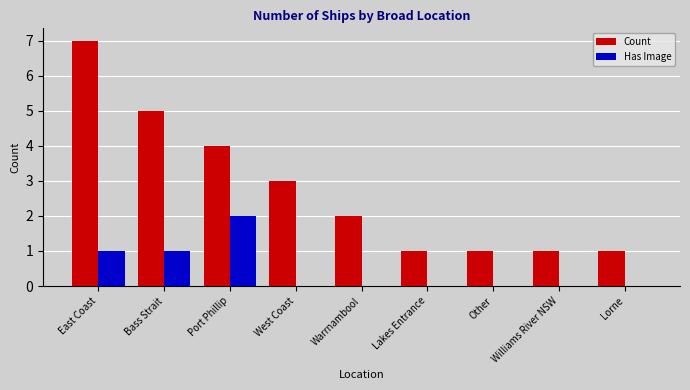

At which label does Count reach its peak?

East Coast